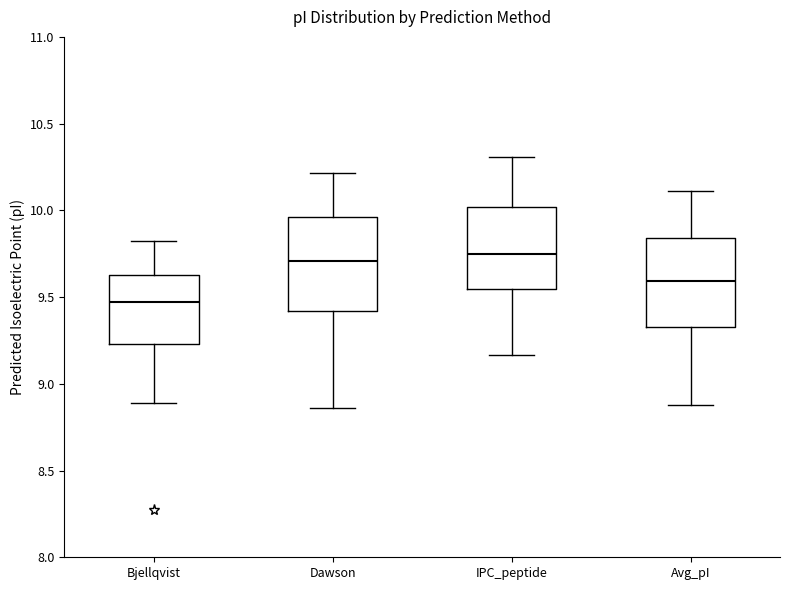

Reading left to right, read every box against the y-axis: the position of its median line, the range the box covers, and the ends of its whiskers. The values are not printed on the chart, so give them approximately, as read against the axis.

Bjellqvist: median 9.45, box 9.25 to 9.65, whiskers 8.90 to 9.80
Dawson: median 9.70, box 9.40 to 9.95, whiskers 8.85 to 10.20
IPC_peptide: median 9.75, box 9.55 to 10.00, whiskers 9.15 to 10.30
Avg_pI: median 9.60, box 9.35 to 9.85, whiskers 8.90 to 10.10